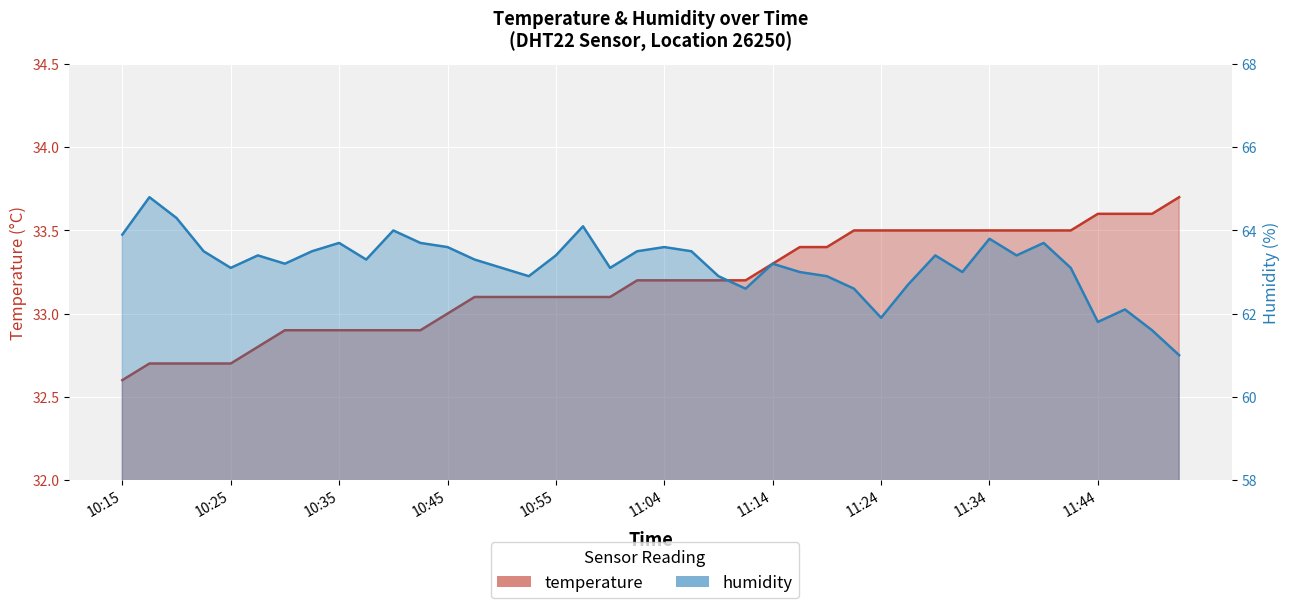

The humidity series shows 32.9 at 10:45. True or false?

False